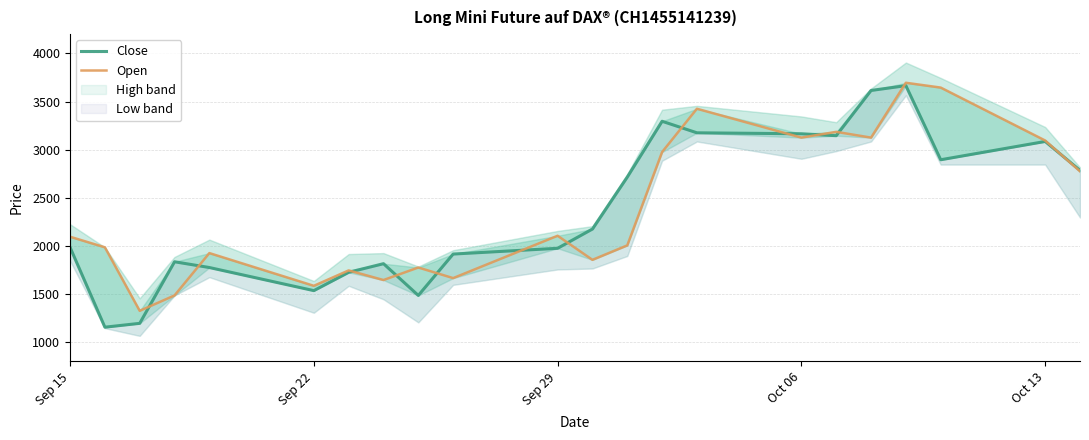

How many data points does each series have?

22